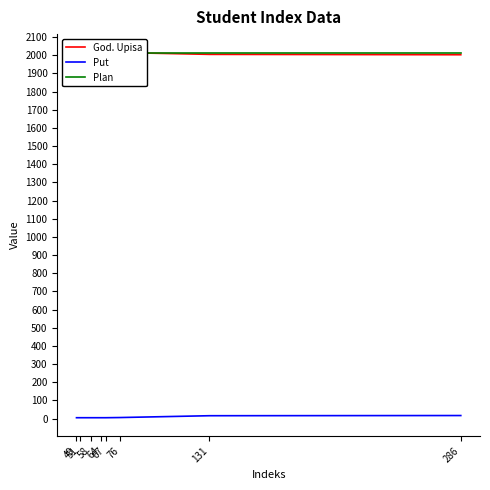

How many data points in God. Upisa are less than 2016?

3